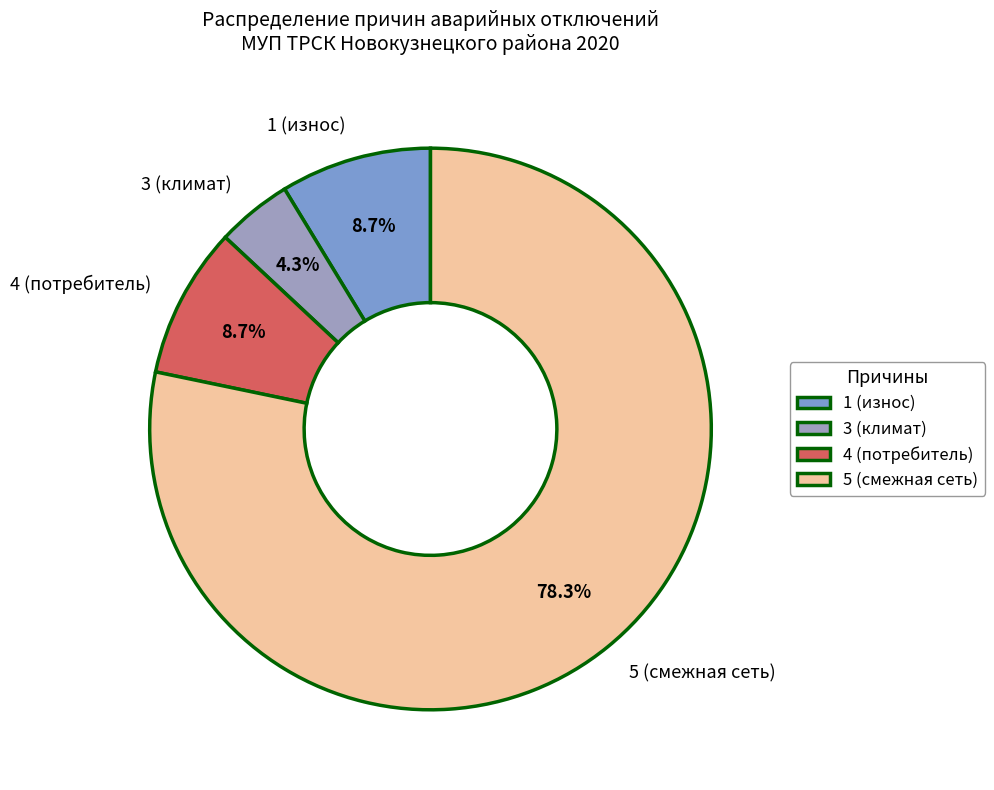

To the nearest percent, what is the average slice percentage?

25%